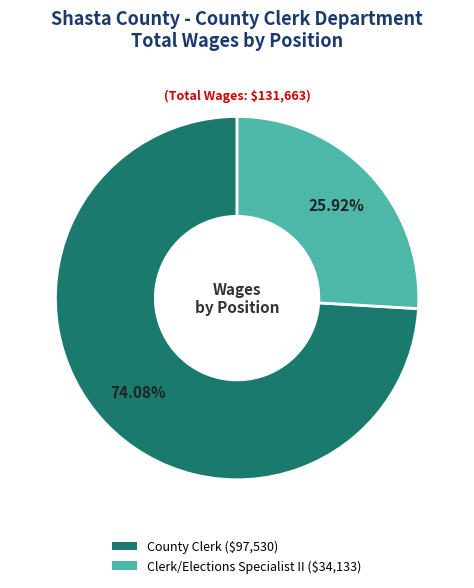

Which category has the biggest portion of the pie?

County Clerk